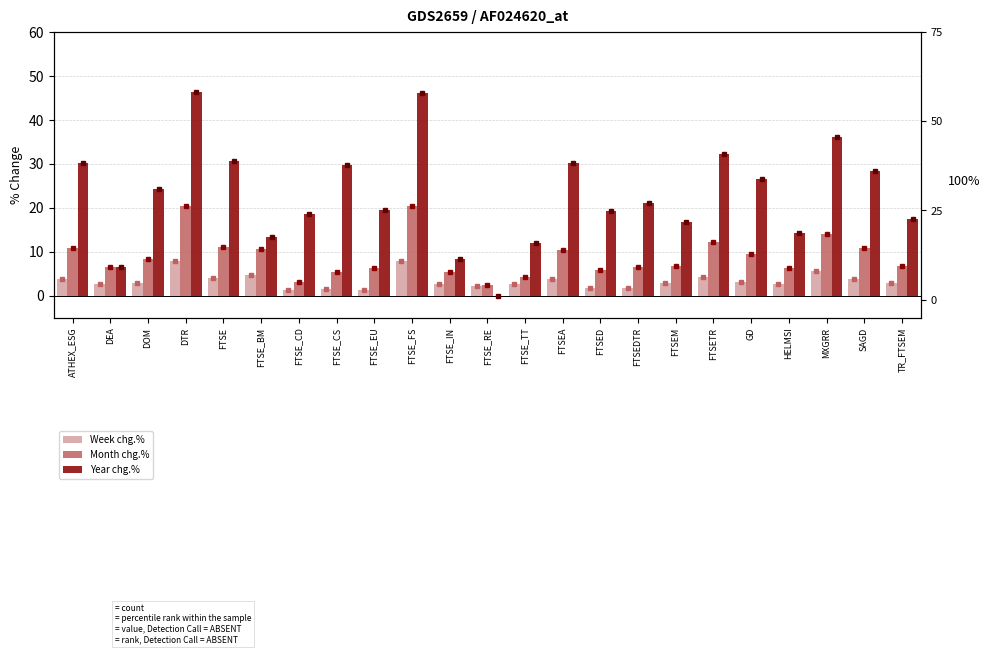

Which has a higher value, MXGRR or ATHEX_ESG?

MXGRR